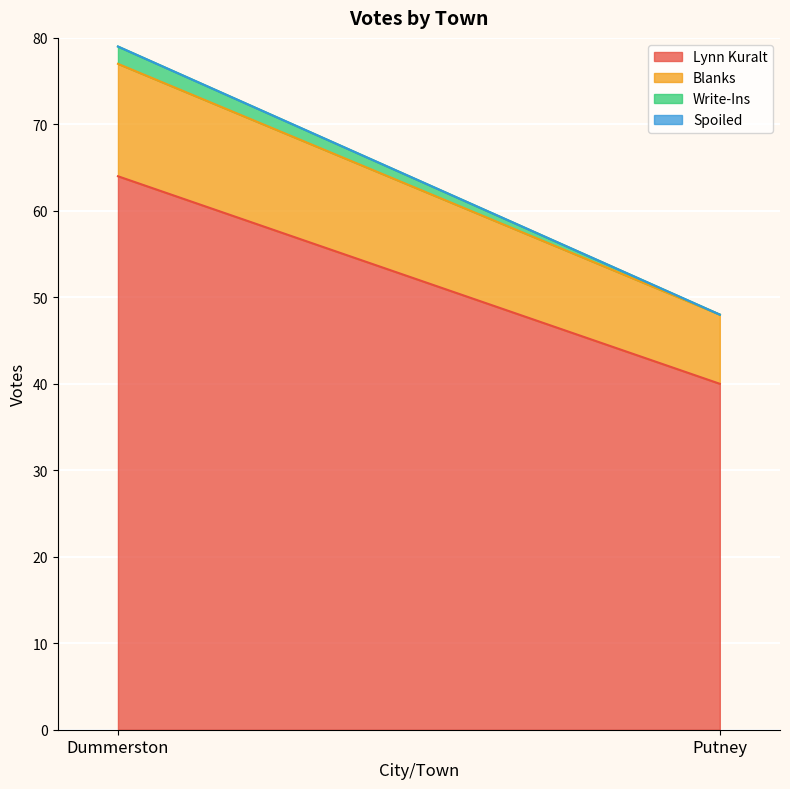

What is the difference between the maximum and minimum values in the Write-Ins series?

2